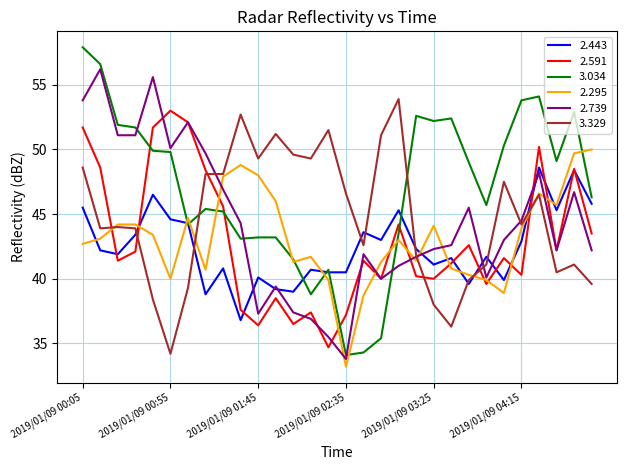

What is the lowest value of the 3.034 series?

34.1